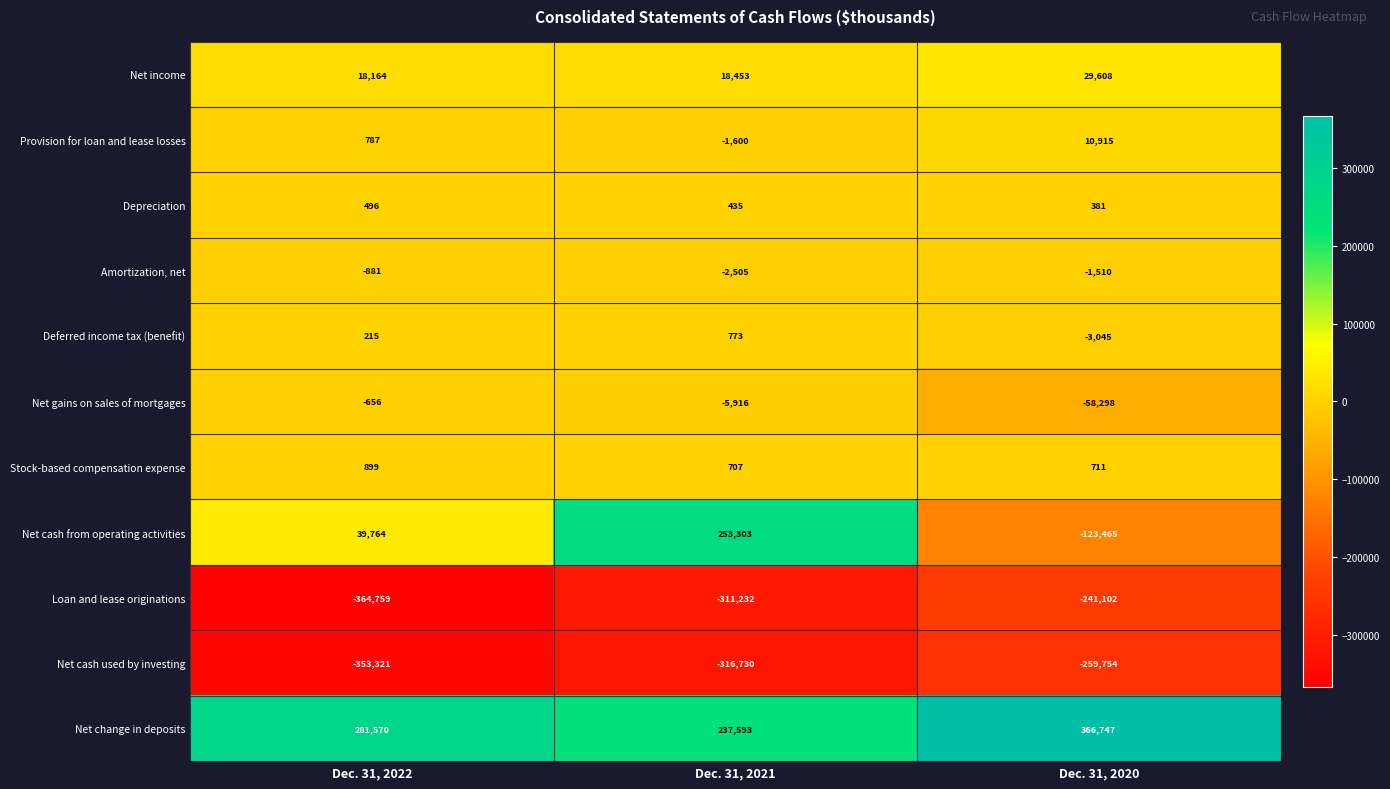

Is it true that Net income equals 18453 at Dec. 31, 2021?

True